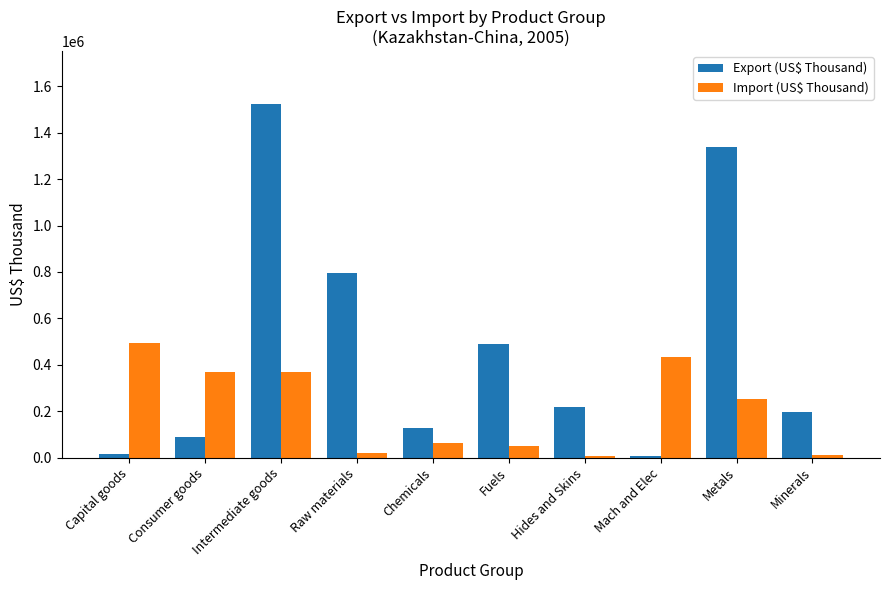

Which category has the highest value in the Import (US$ Thousand) series?

Capital goods